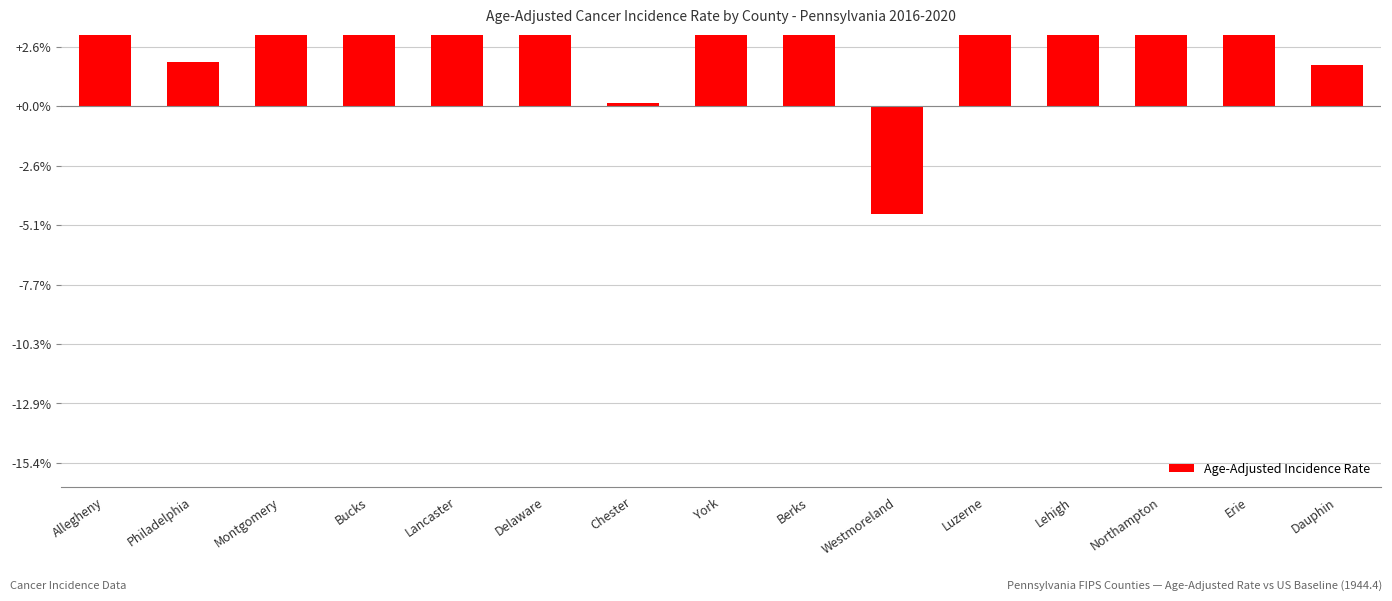

Reading right to left, what are all the values shown in this chart?

Dauphin=34.7	Erie=128.7	Northampton=292.6	Lehigh=224.6	Luzerne=259.6	Westmoreland=-90.4	Berks=201.6	York=110.2	Chester=3.0	Delaware=72.3	Lancaster=65.6	Bucks=185.8	Montgomery=64.7	Philadelphia=37.1	Allegheny=123.3